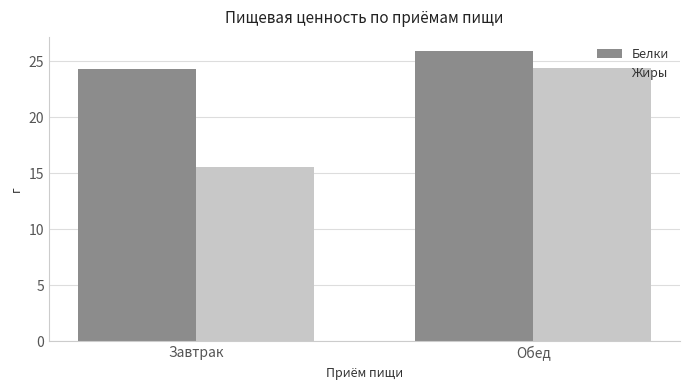

The Белки series shows 25.9 at Обед. True or false?

True